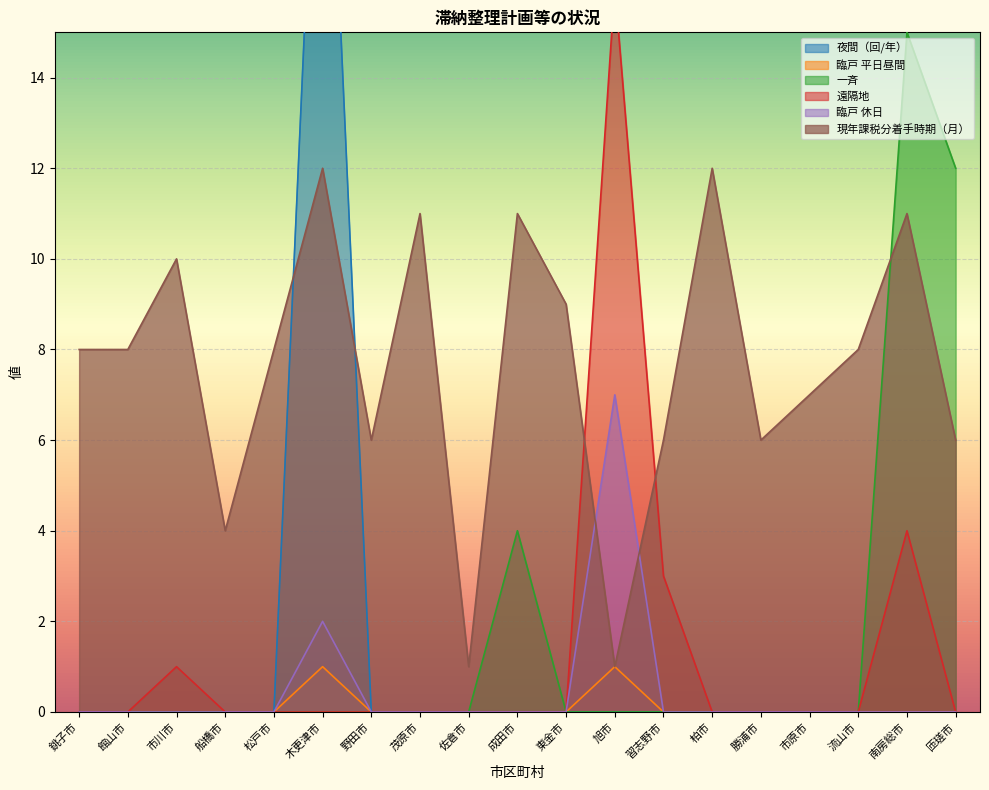

How many intersections are there between 一斉 and 現年課税分着手時期（月）?

1